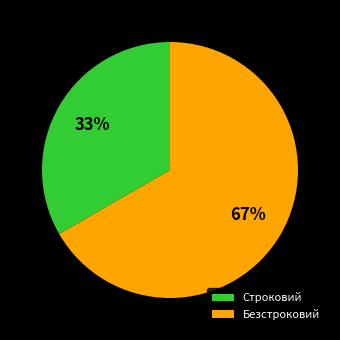

Count the number of slices in the pie.

2